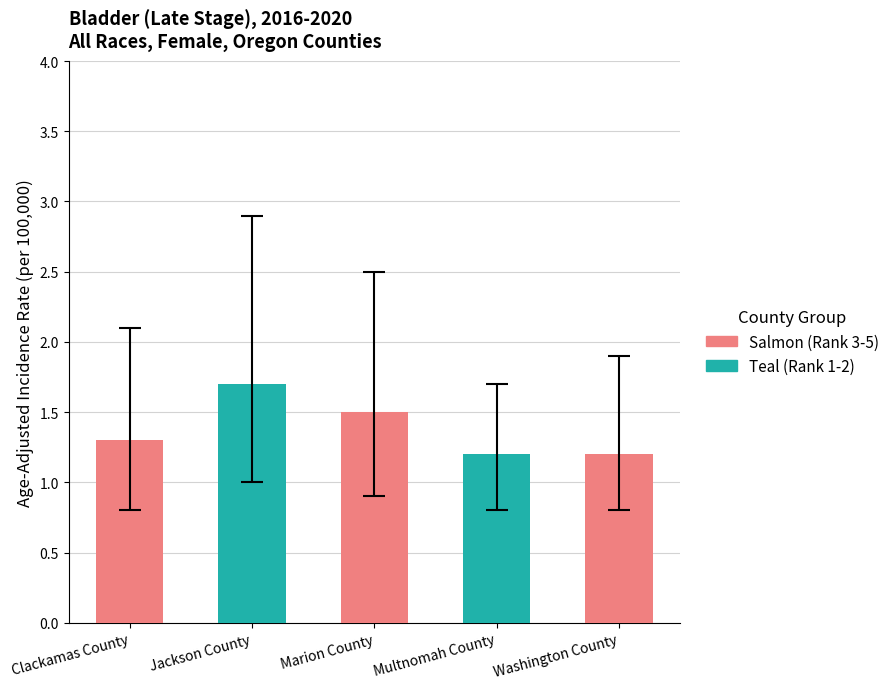

Which series changed the most between Jackson County and Multnomah County?

Upper 95% CI